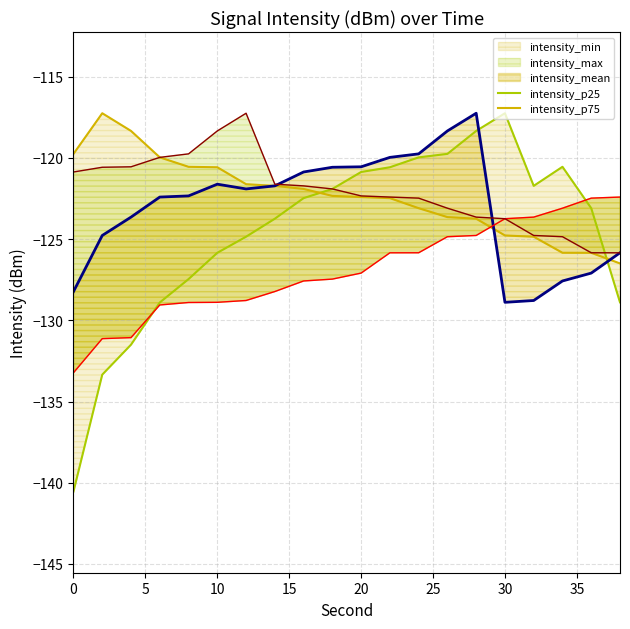

How many distinct data groups are displayed?

5